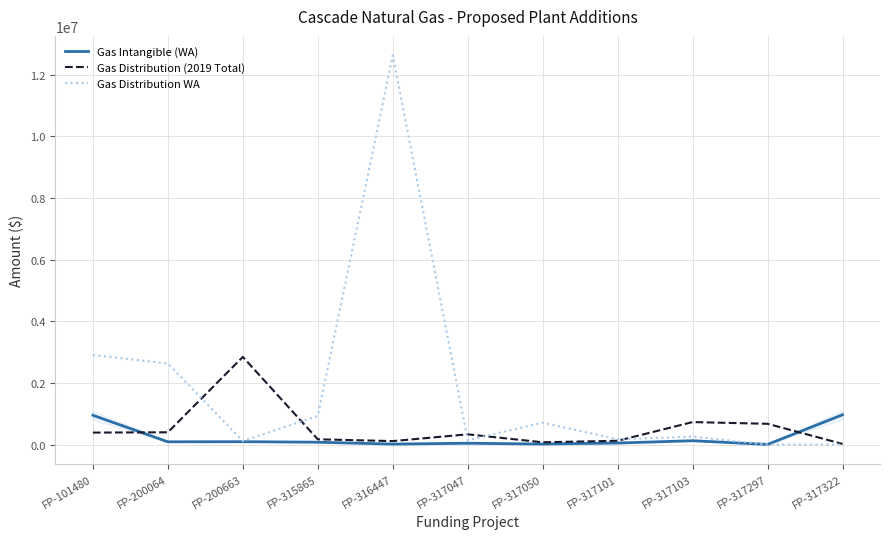

Which series has the largest total across all categories?

Gas Distribution WA